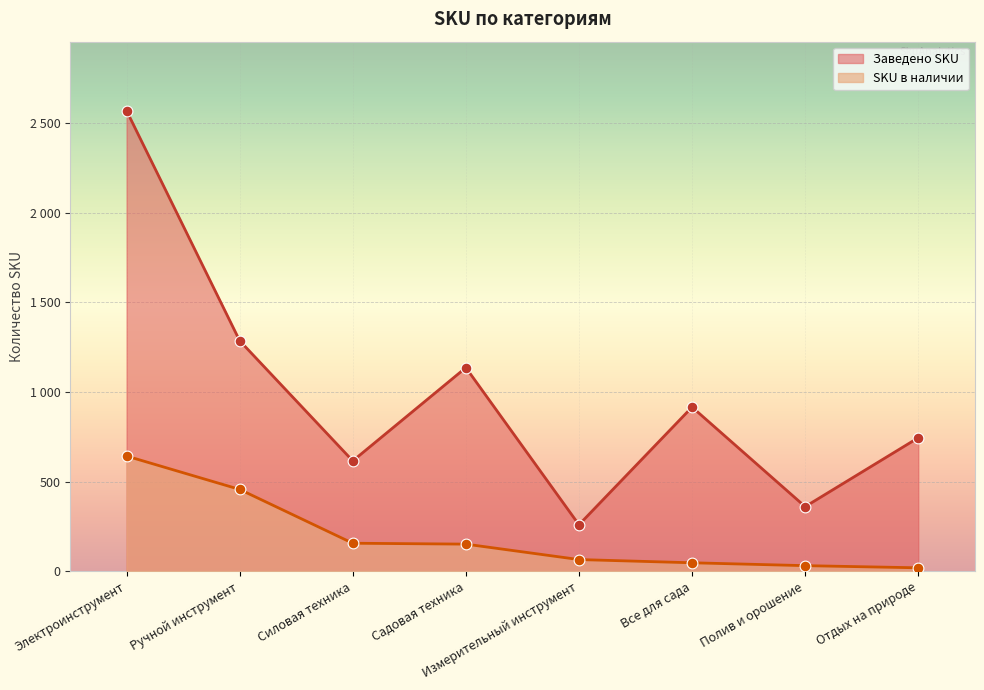

At how many categories does at least one series exceed 27?

8